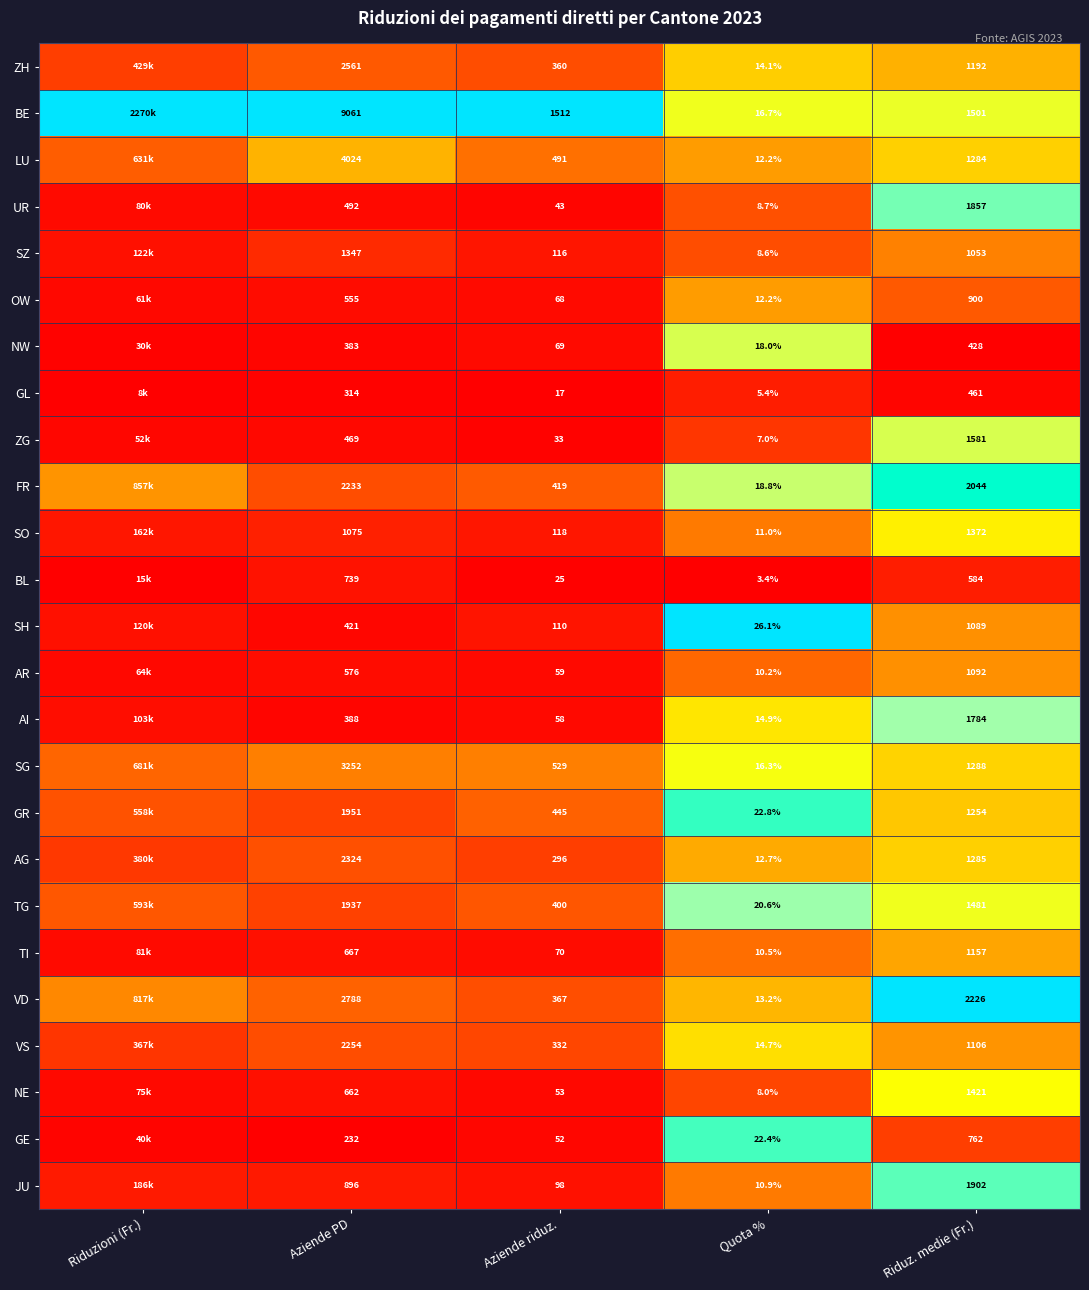

What is the spread (max minus min) of values at Quota %?

22.7